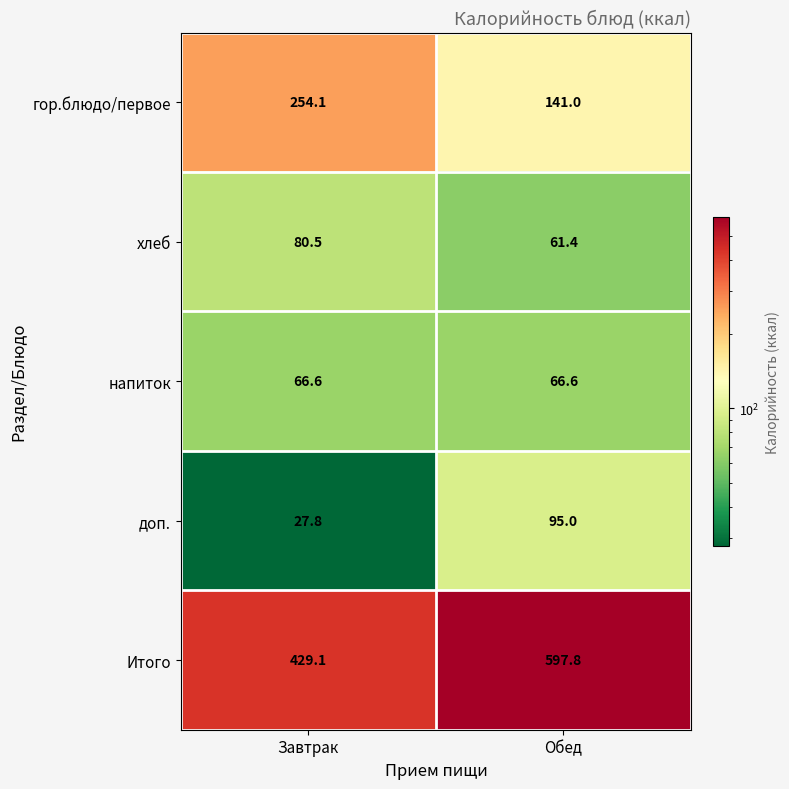

What is the maximum value shown in the chart?

597.8